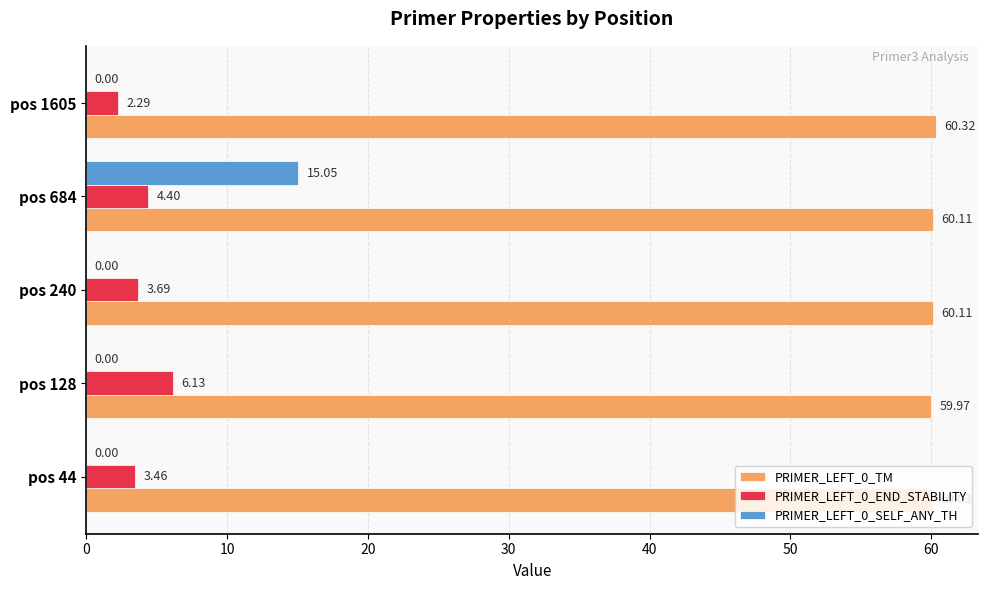

At which category is the sum across all series the highest?

pos 684